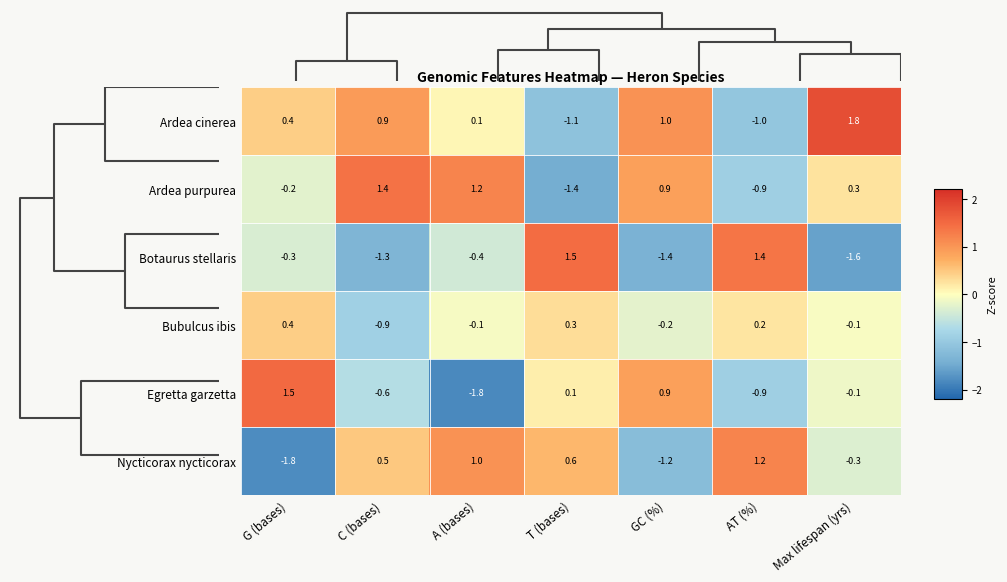

What is the sum of all Ardea purpurea values?

1.3